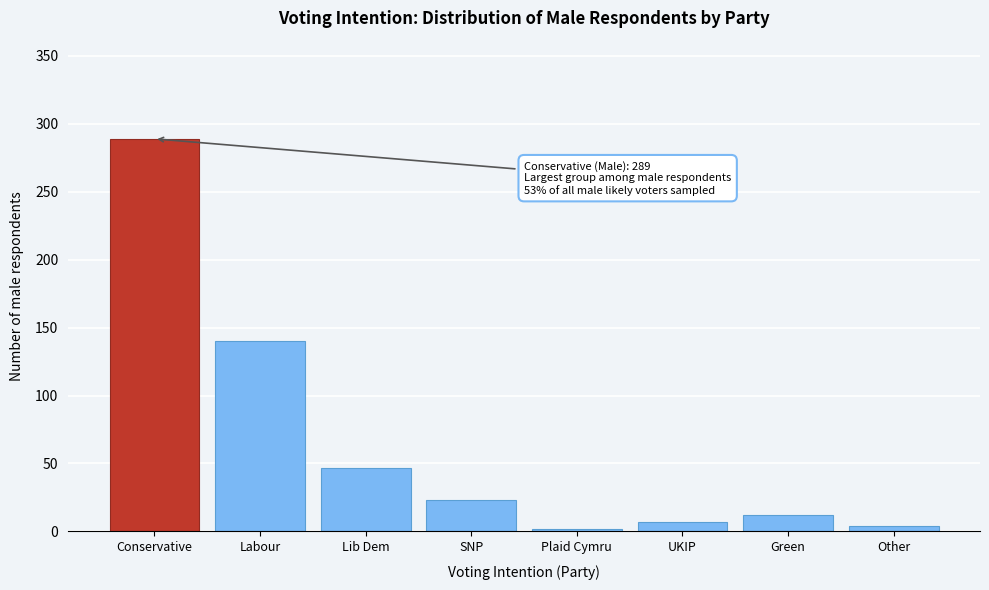

Reading left to right, list all the values displayed in this chart.

Conservative=289	Labour=140	Lib Dem=47	SNP=23	Plaid Cymru=2	UKIP=7	Green=12	Other=4